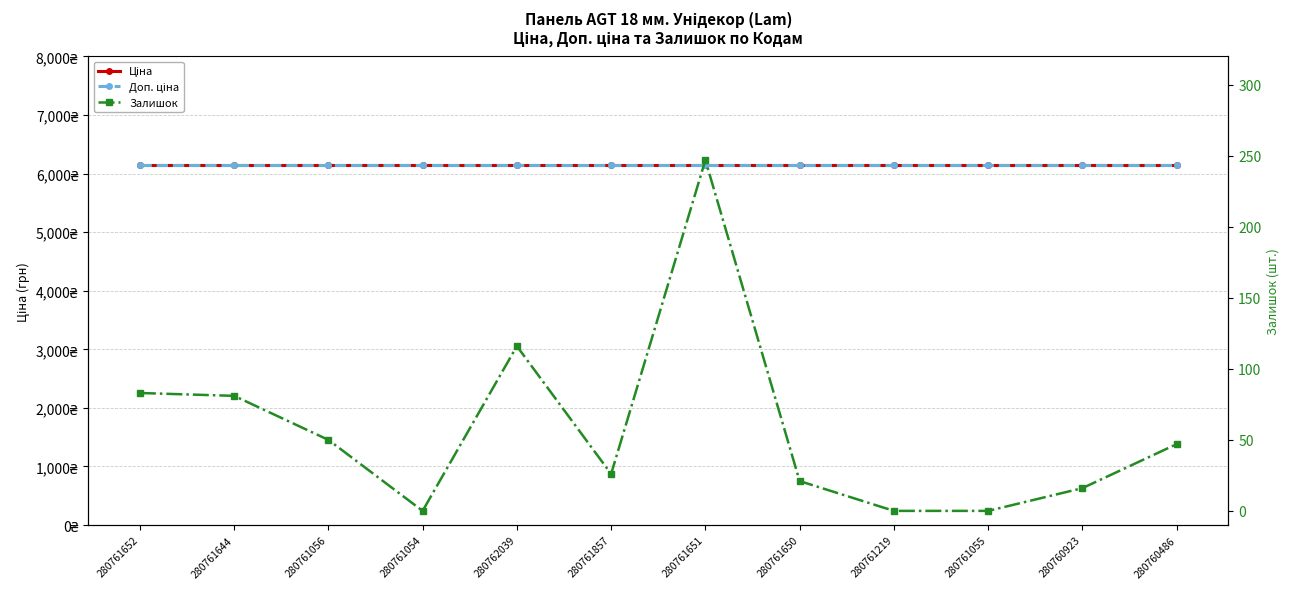

What value does the Ціна series have at 280761054?

6143.2